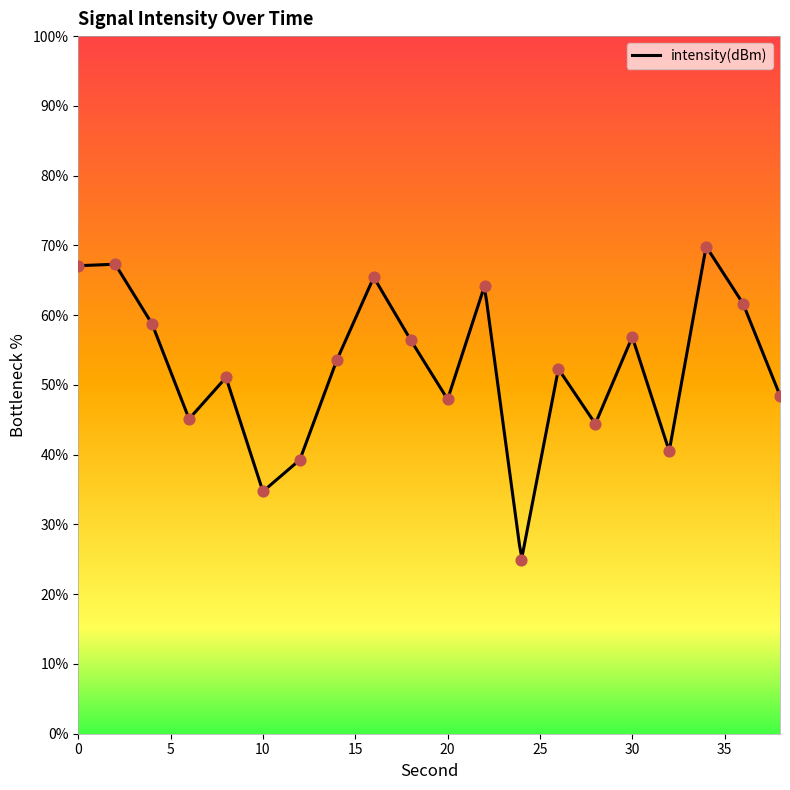

Approximately how many times larger is the value at 28 compared to 20?

0.9